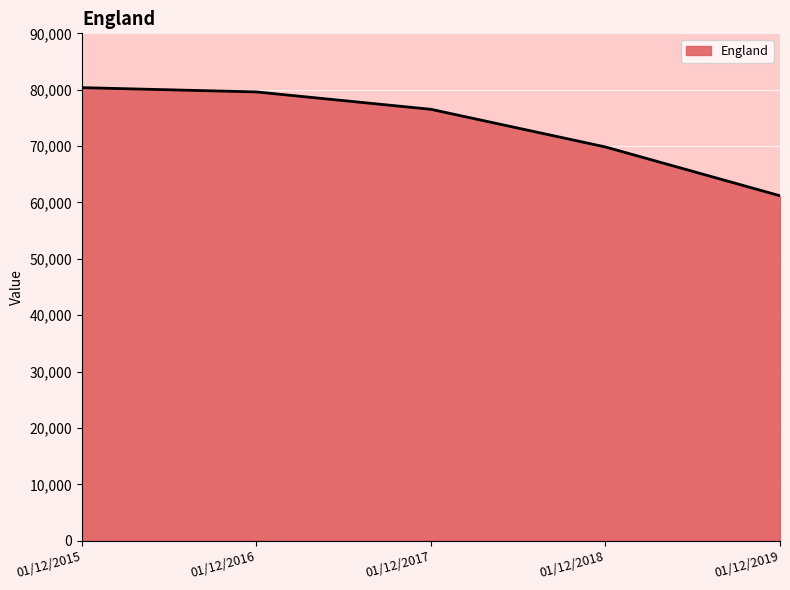

What is the approximate value at 01/12/2017?

76522